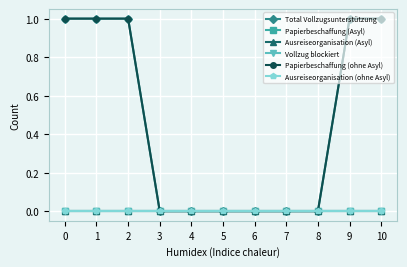

Is this an area chart (filled region under the line)?

No